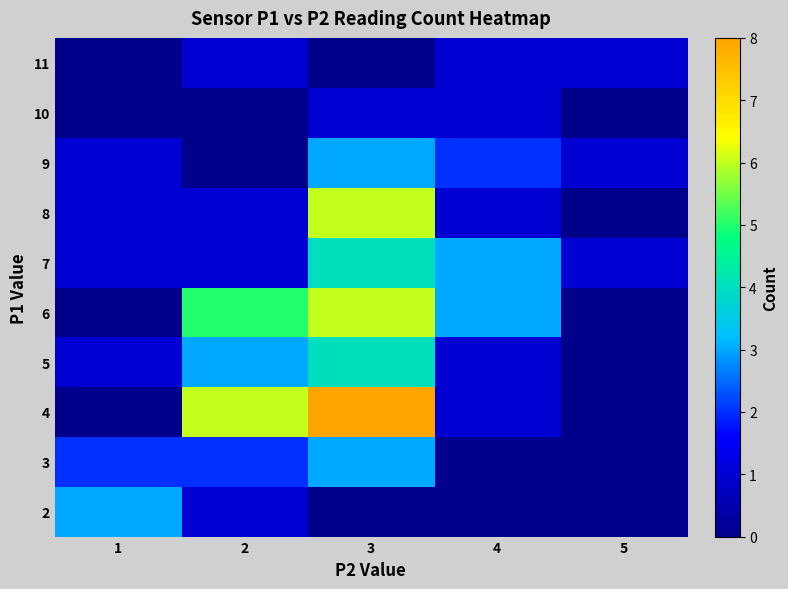

At 4, list the series in order from largest to smallest.

6, 7, 9, 4, 5, 8, 10, 11, 2, 3